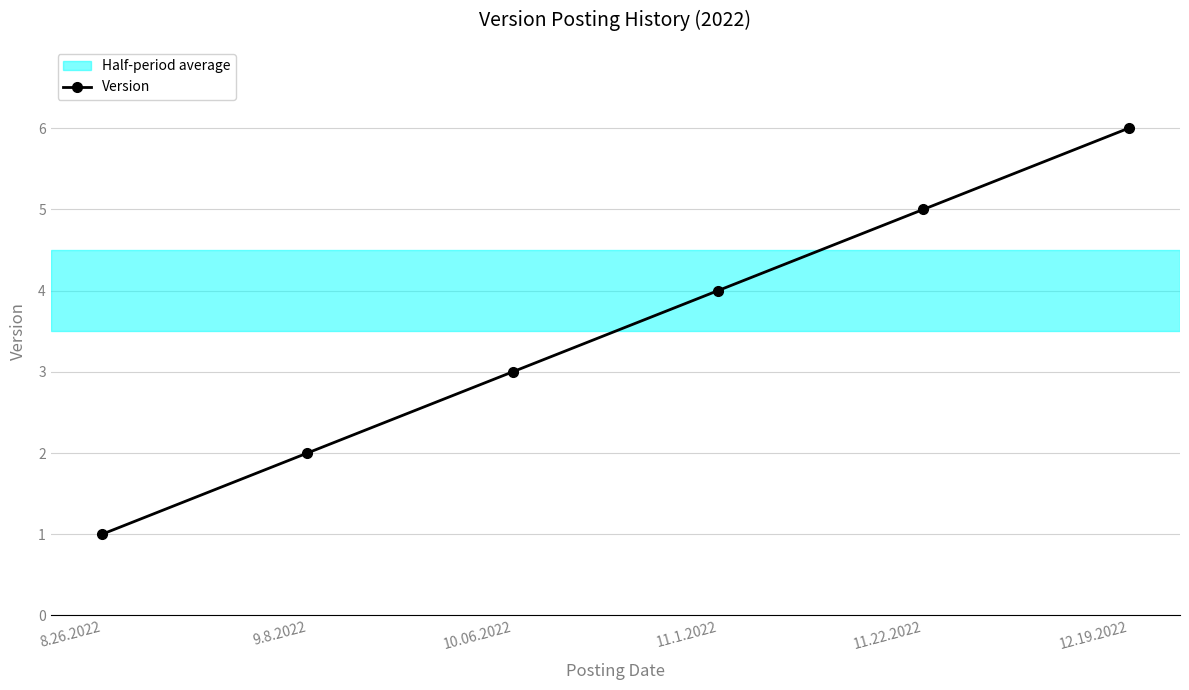

Which has a higher value, 8.26.2022 or 11.1.2022?

11.1.2022